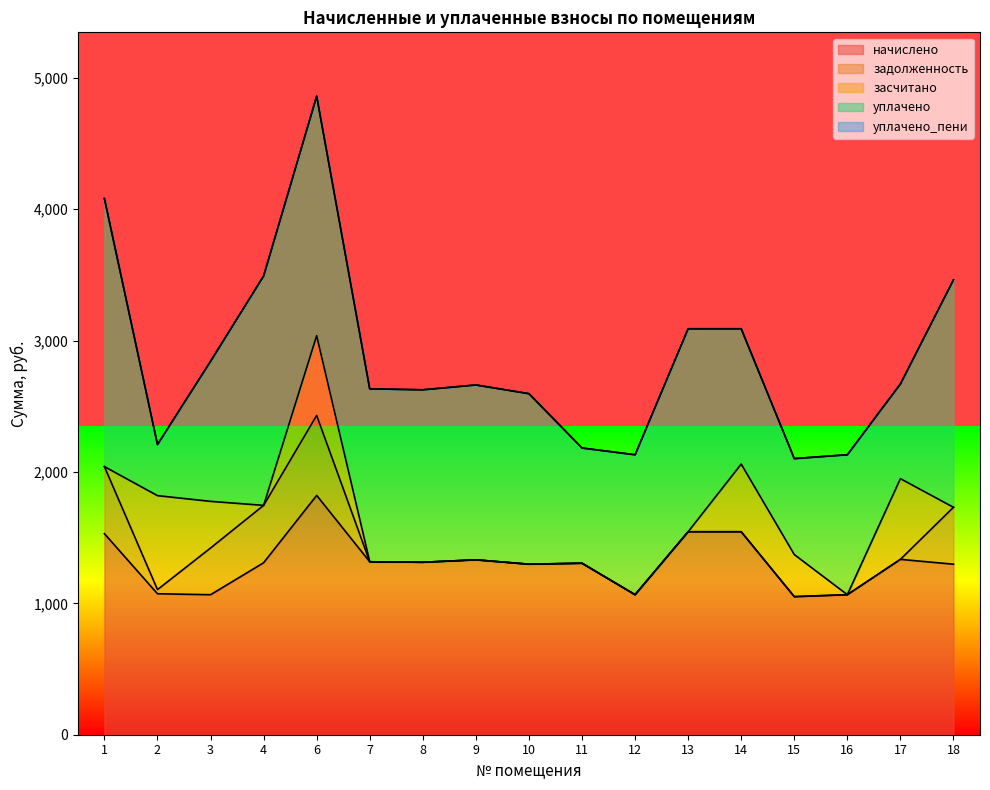

What is the value of the начислено point at the 16th from the left?

1334.7